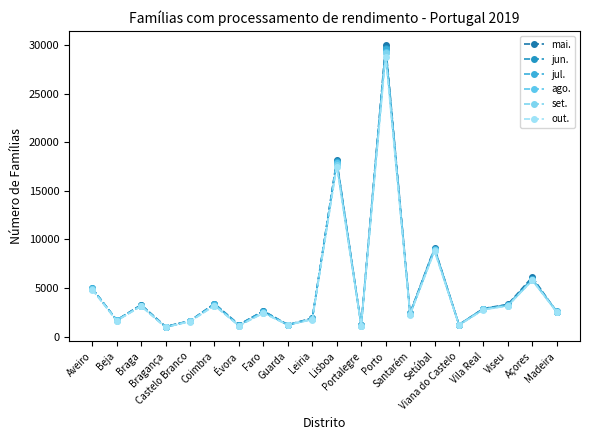

At how many categories does at least one series exceed 23561?

1